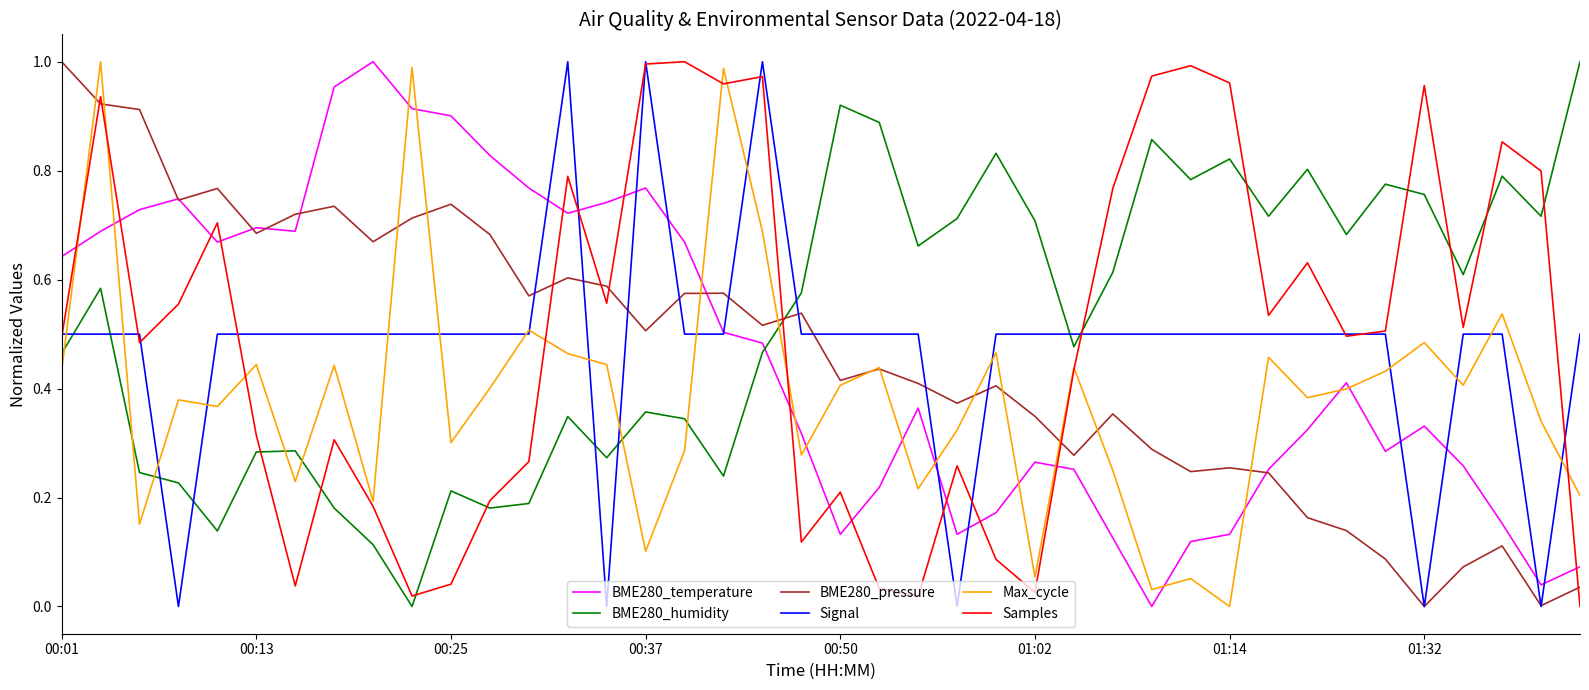

True or false: BME280_pressure and Samples intersect in this chart.

True